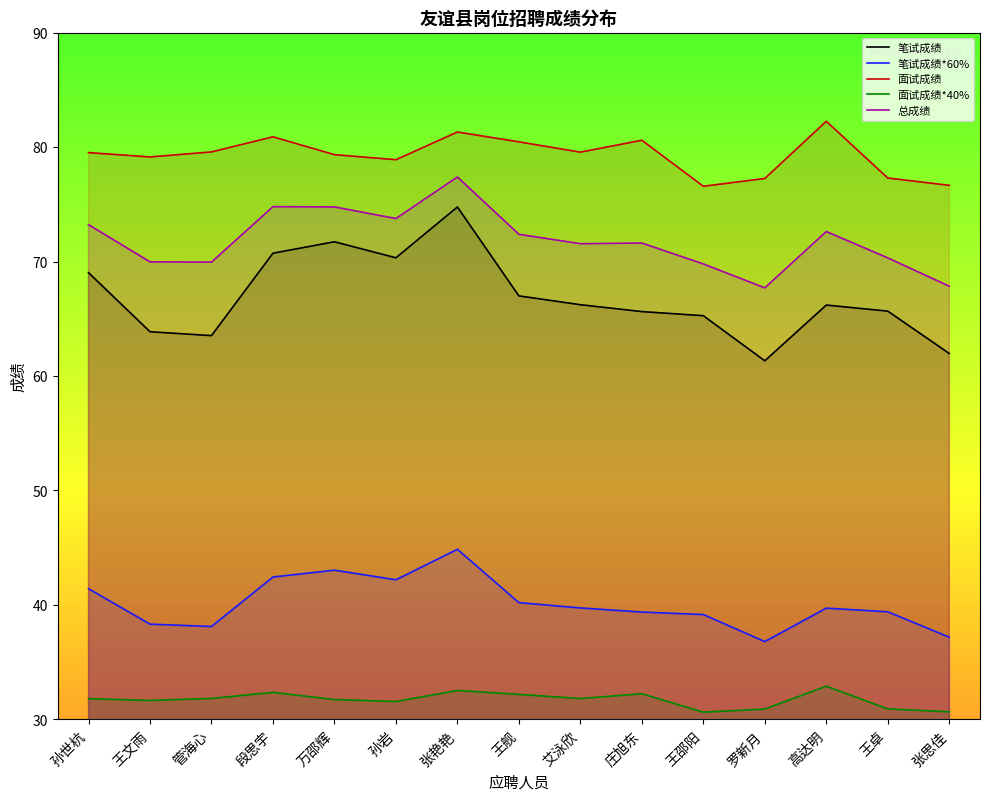

How many distinct data groups are displayed?

5